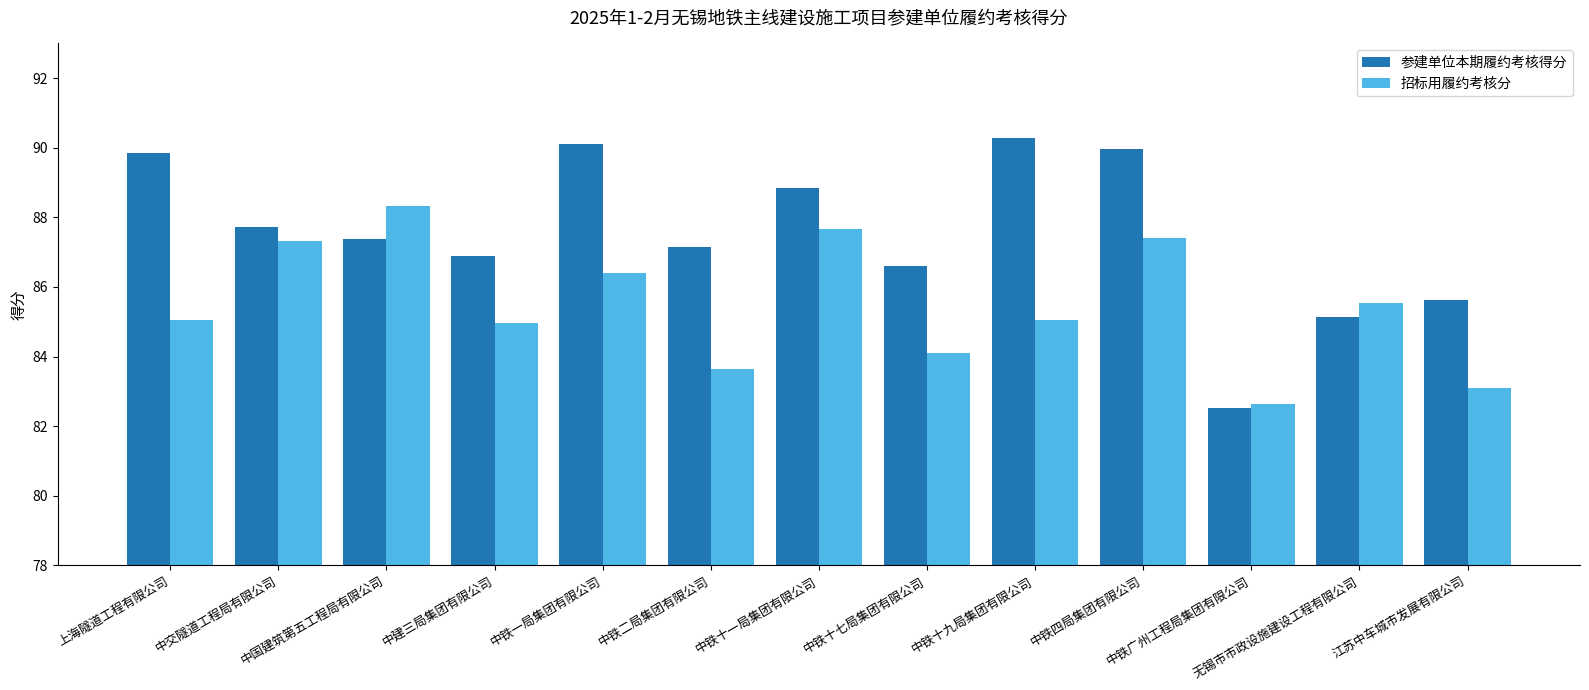

True or false: 招标用履约考核分 has a value of 88.3 at 中国建筑第五工程局有限公司.

True